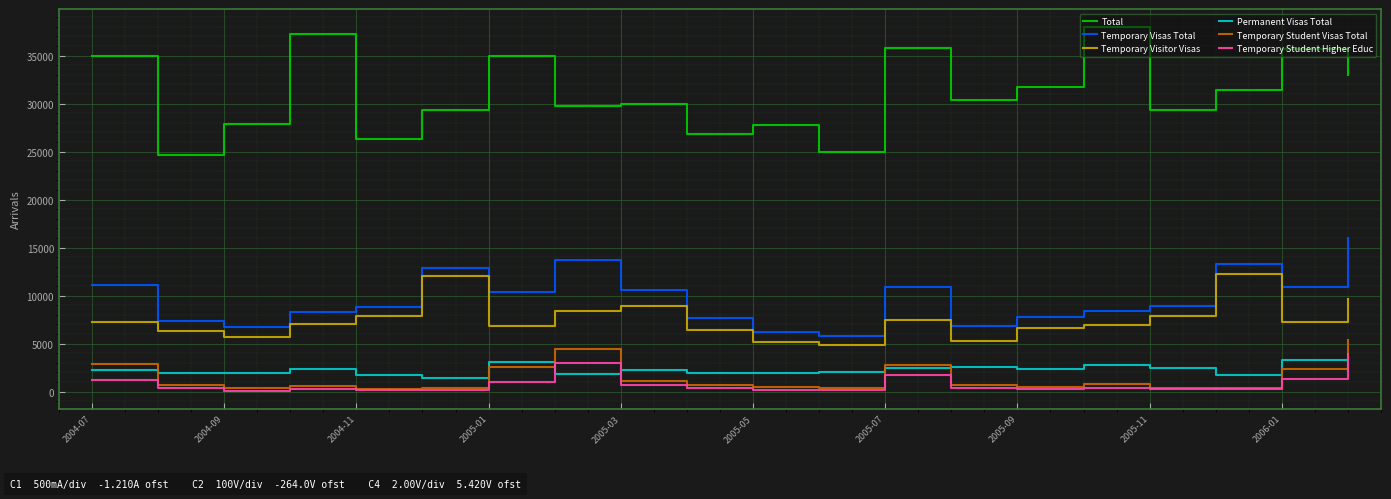

Which series has the largest range (max minus min)?

Total